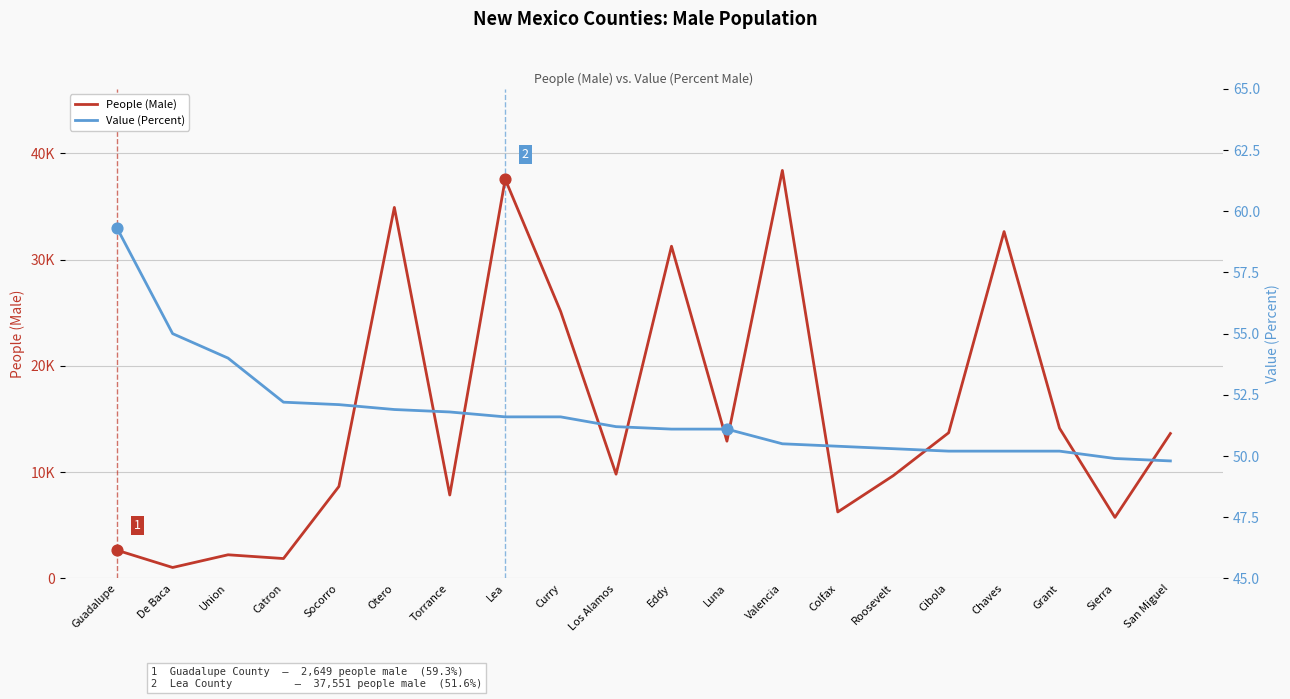

Which series reaches the maximum Y coordinate?

People (Male)